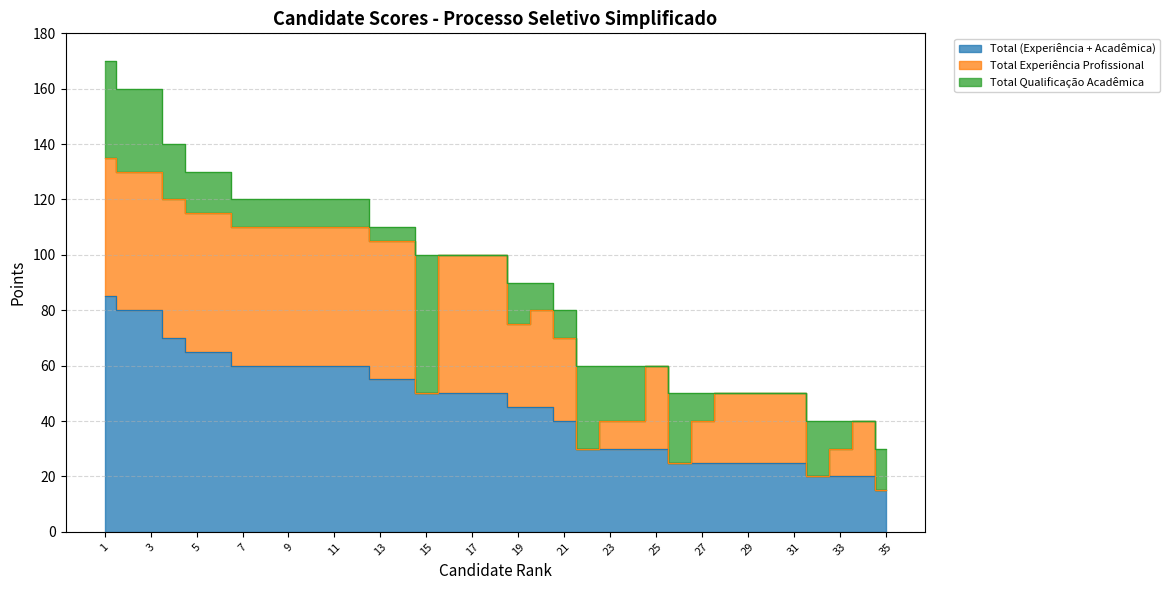

What is the highest value of the Total Qualificação Acadêmica series?

50